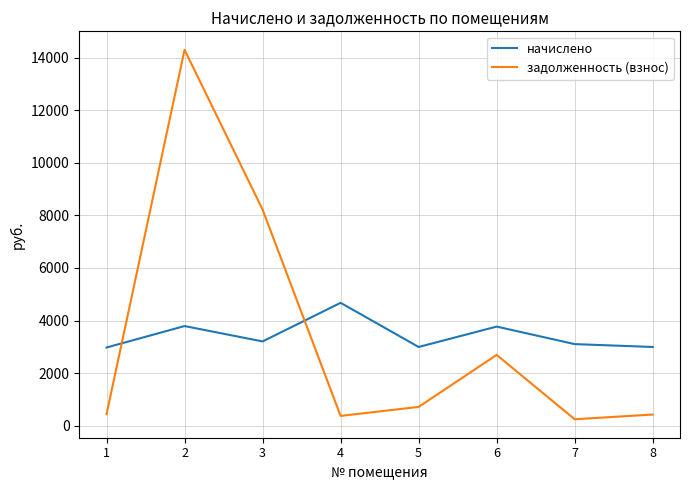

What is the difference between the maximum and minimum values in the задолженность (взнос) series?

14060.8